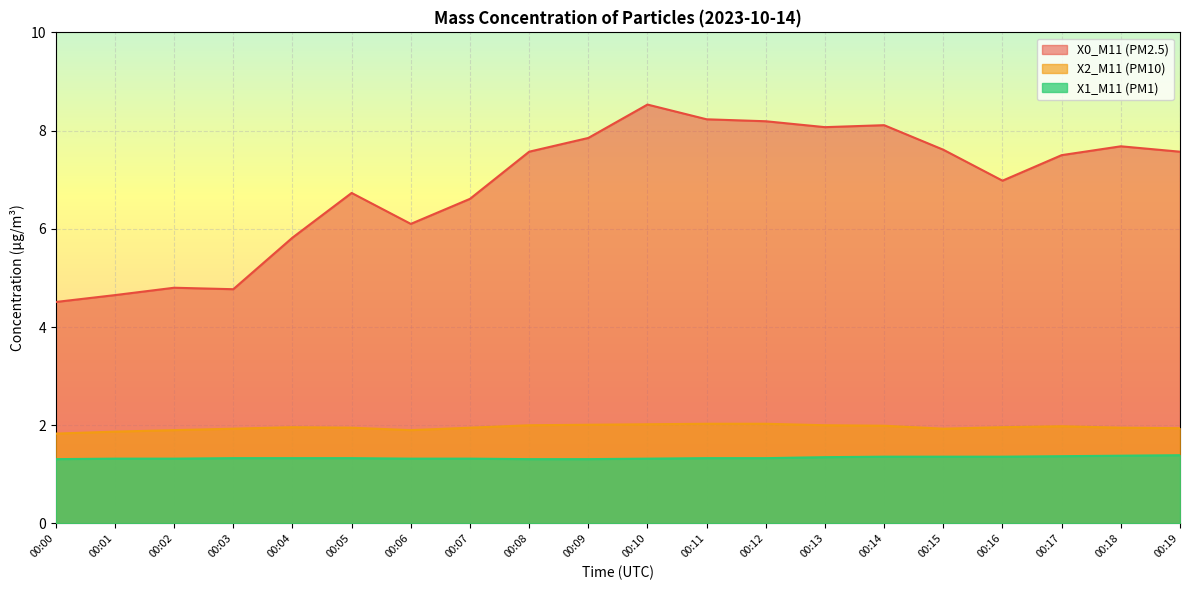

Which label corresponds to the largest value in the chart?

00:10